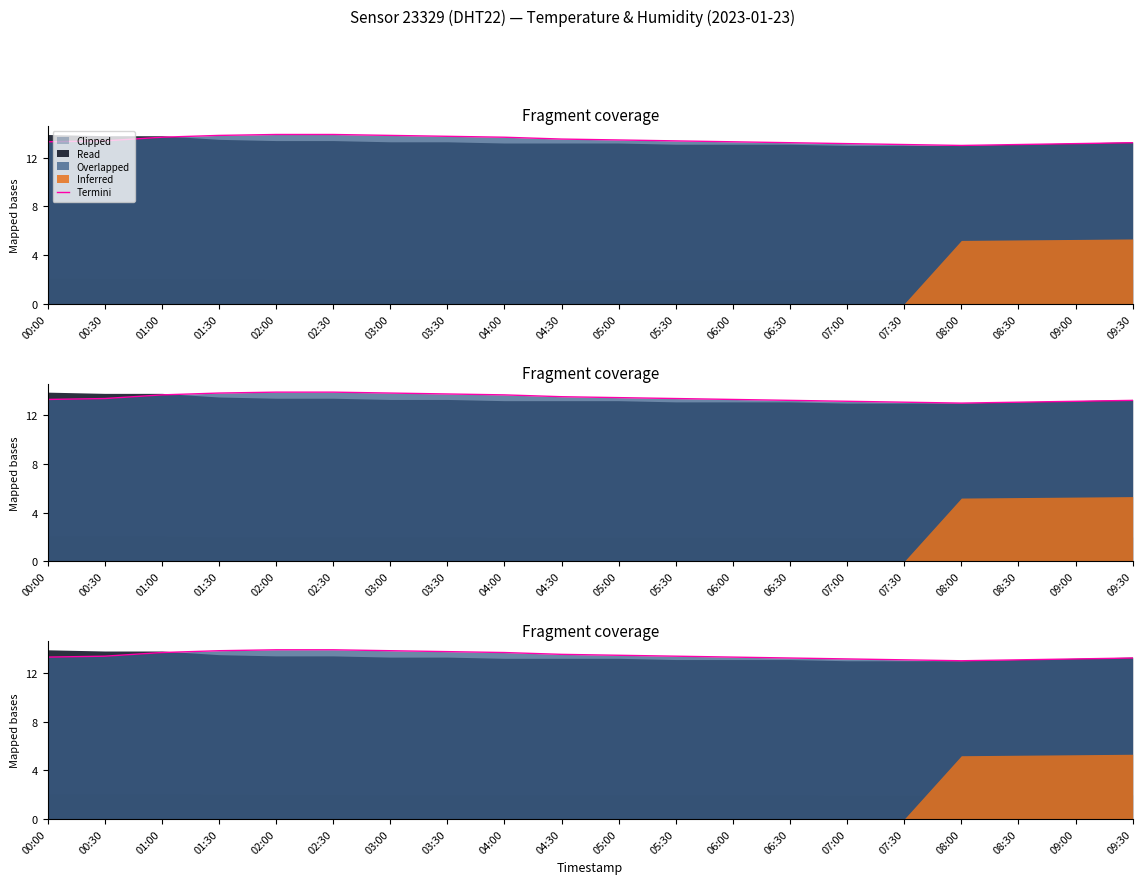

Reading left to right, list all the values displayed in this chart.

00:00=13.3	00:30=13.4	01:00=13.7	01:30=13.8	02:00=13.9	02:30=13.9	03:00=13.8	03:30=13.7	04:00=13.7	04:30=13.5	05:00=13.5	05:30=13.4	06:00=13.3	06:30=13.2	07:00=13.2	07:30=13.1	08:00=13.0	08:30=13.1	09:00=13.2	09:30=13.2